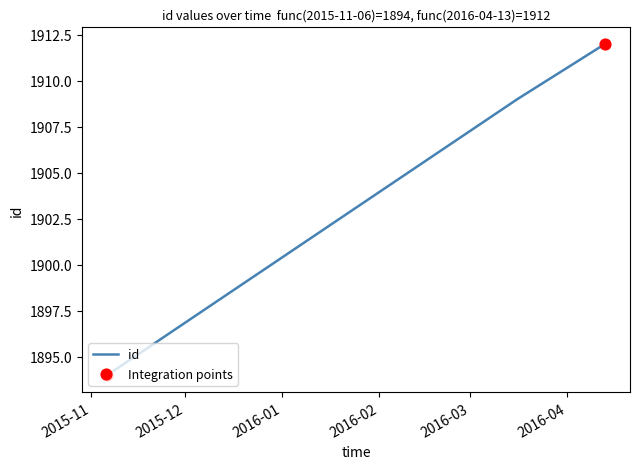

What is the smallest value displayed?

1894